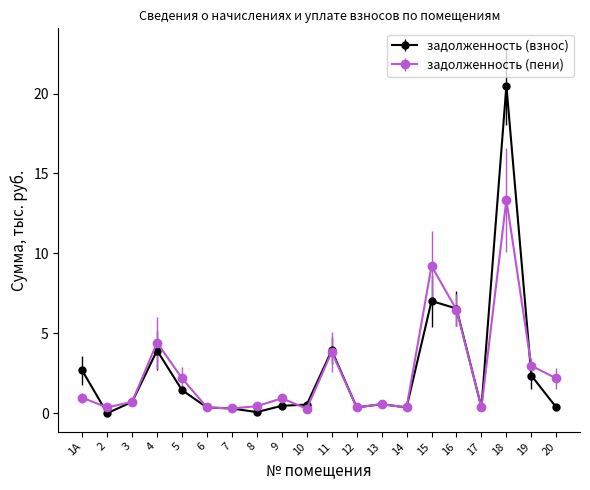

What is the label of the 10th point from the right?

11